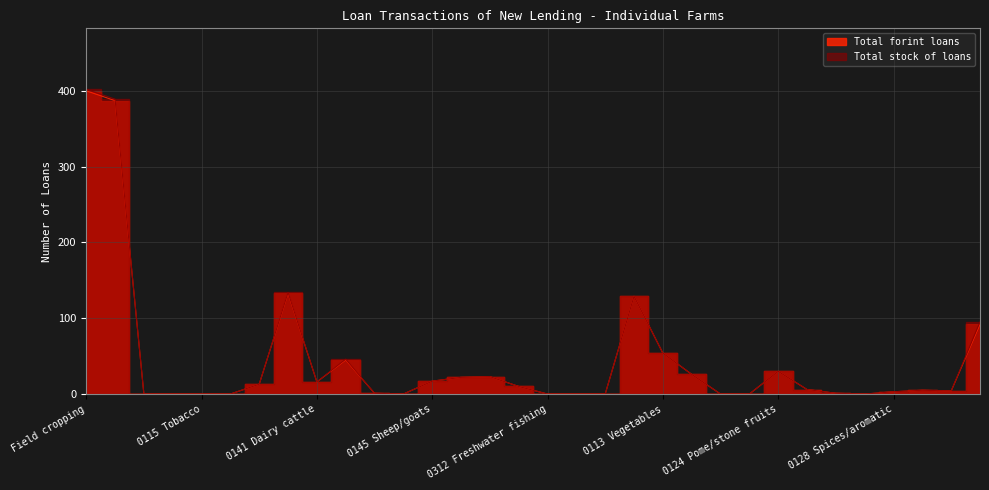

Which series has the widest spread of values?

Total stock of loans